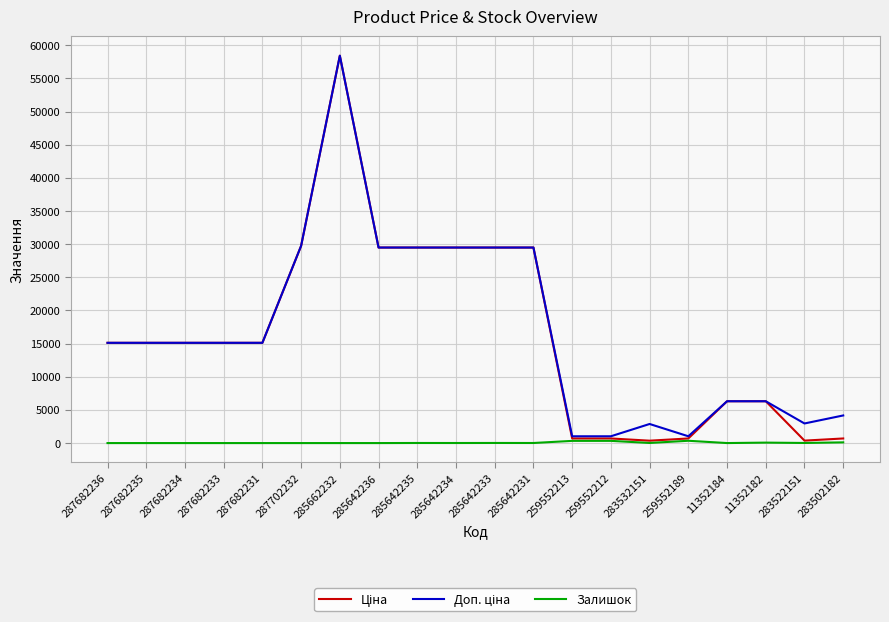

The Залишок series shows 334.0 at 259552212. True or false?

True